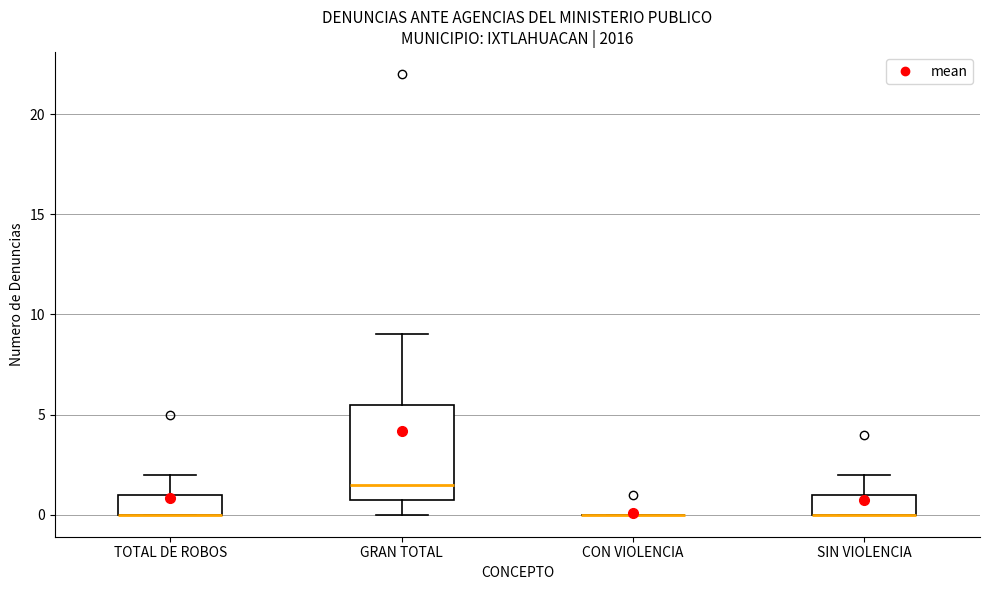

Where does the upper whisker of the box for GRAN TOTAL end on the y-axis? The values are not printed on the chart, so give them approximately, as read against the axis.

9.0